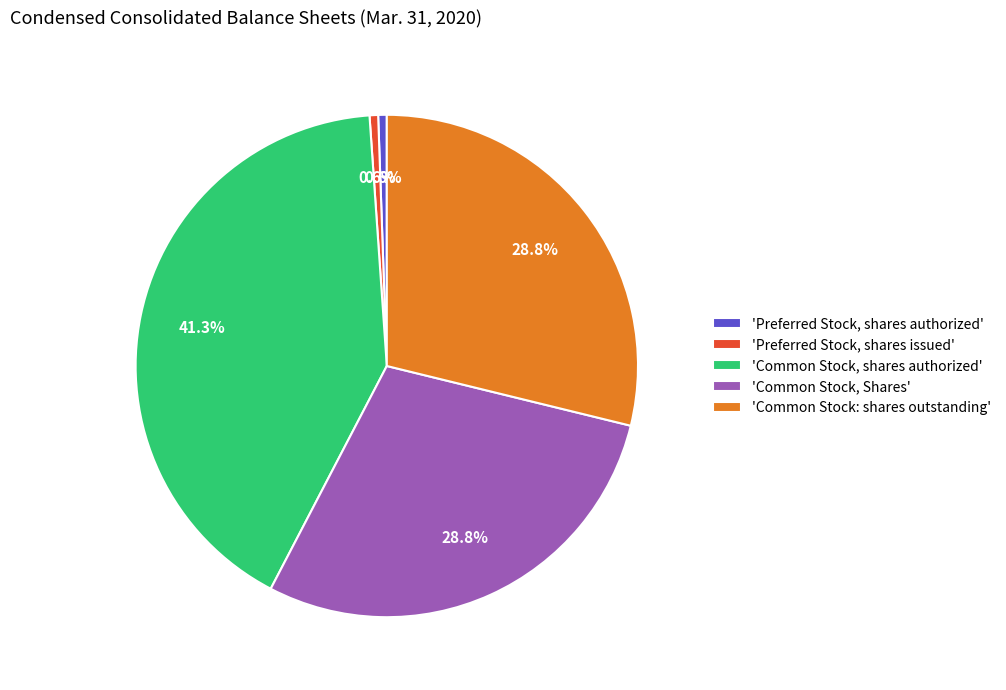

Which slice is the largest?

'Common Stock, shares authorized'